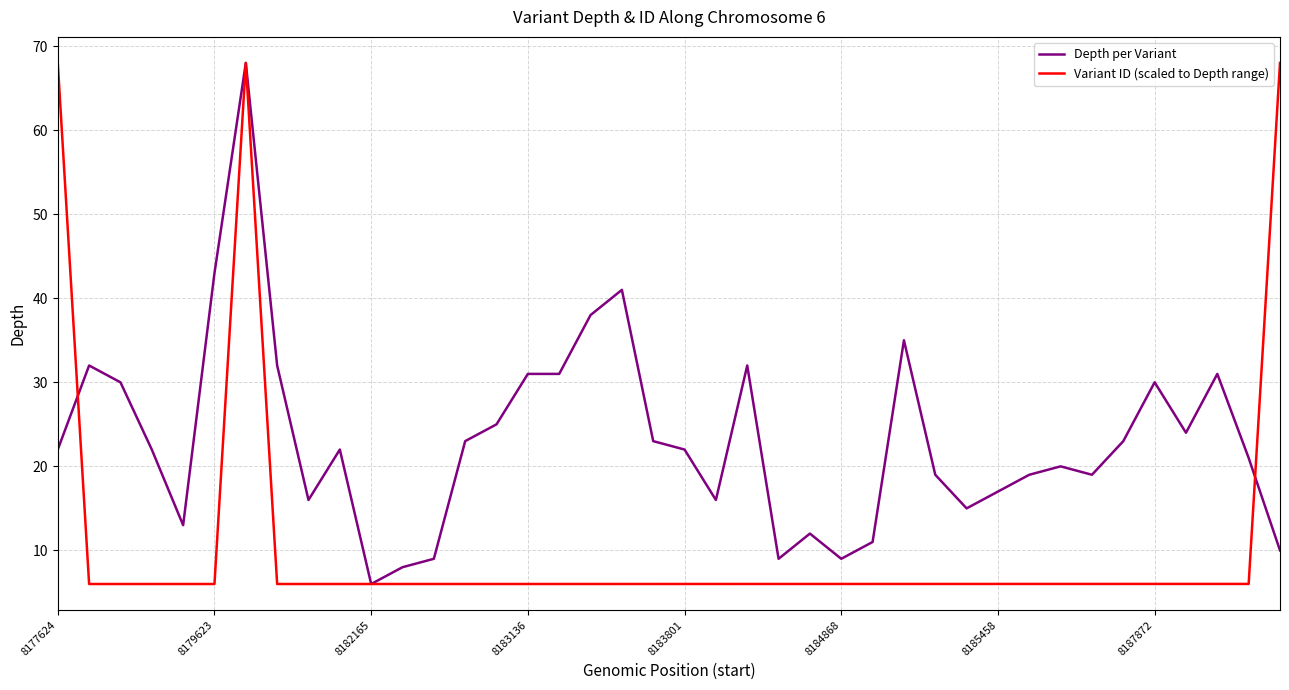

What is the smallest value displayed?

6.0